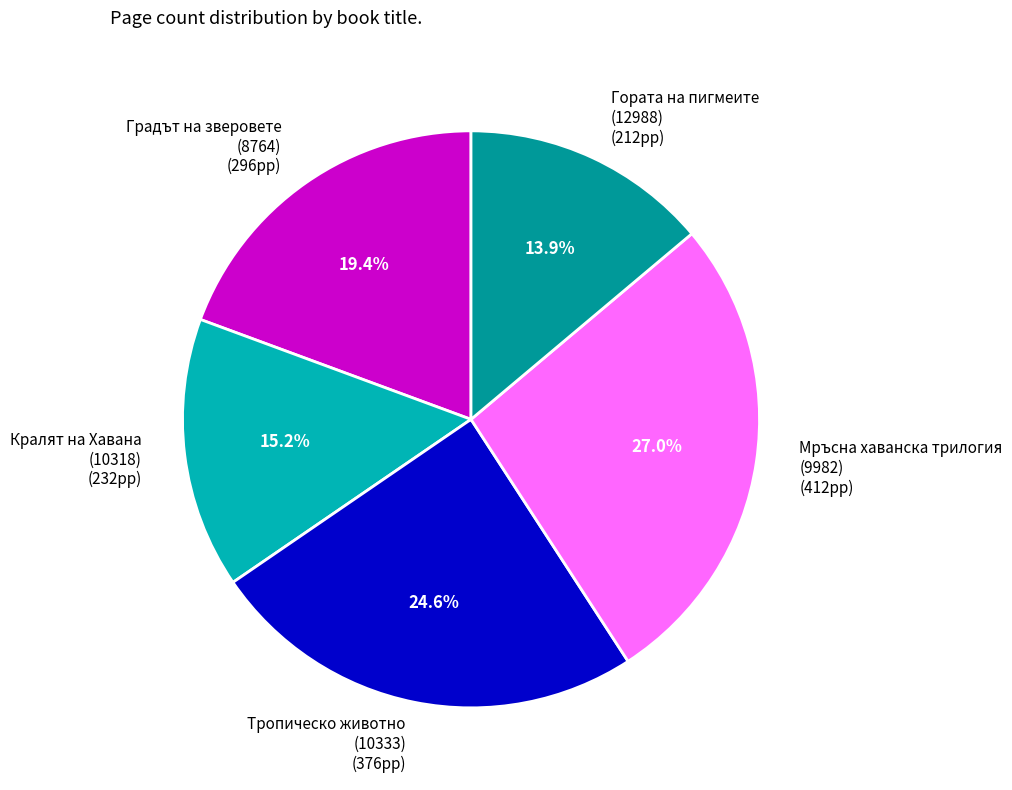

Between Тропическо животно (10333) (376pp) and Мръсна хаванска трилогия (9982) (412pp), which is larger?

Мръсна хаванска трилогия (9982) (412pp)